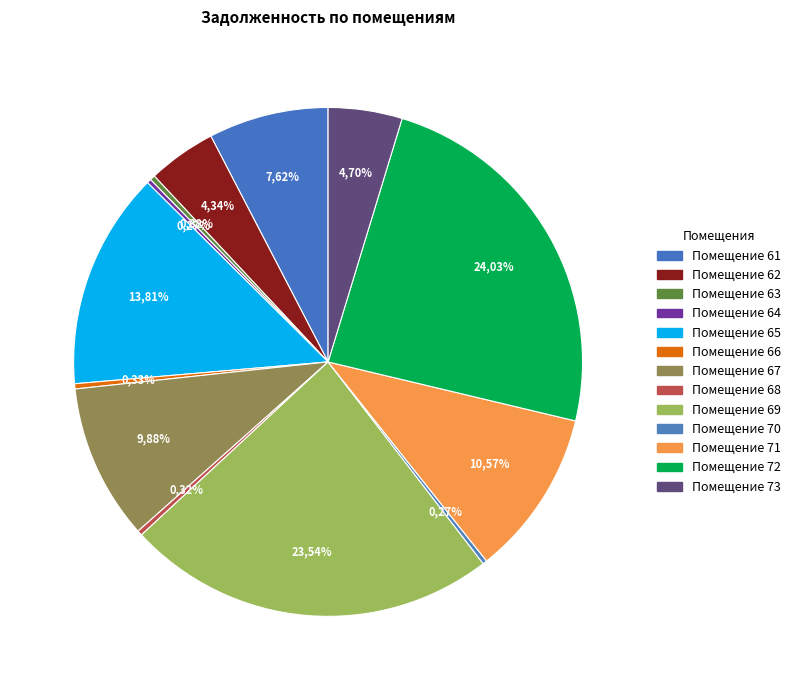

Which has a higher value, 69 or 64?

69